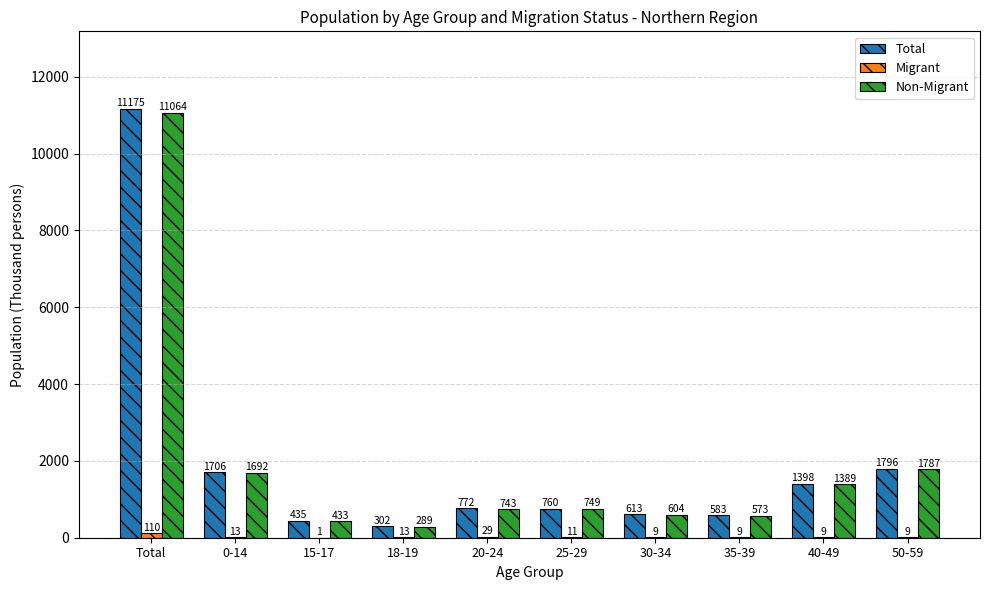

Which series has the largest total across all categories?

Total